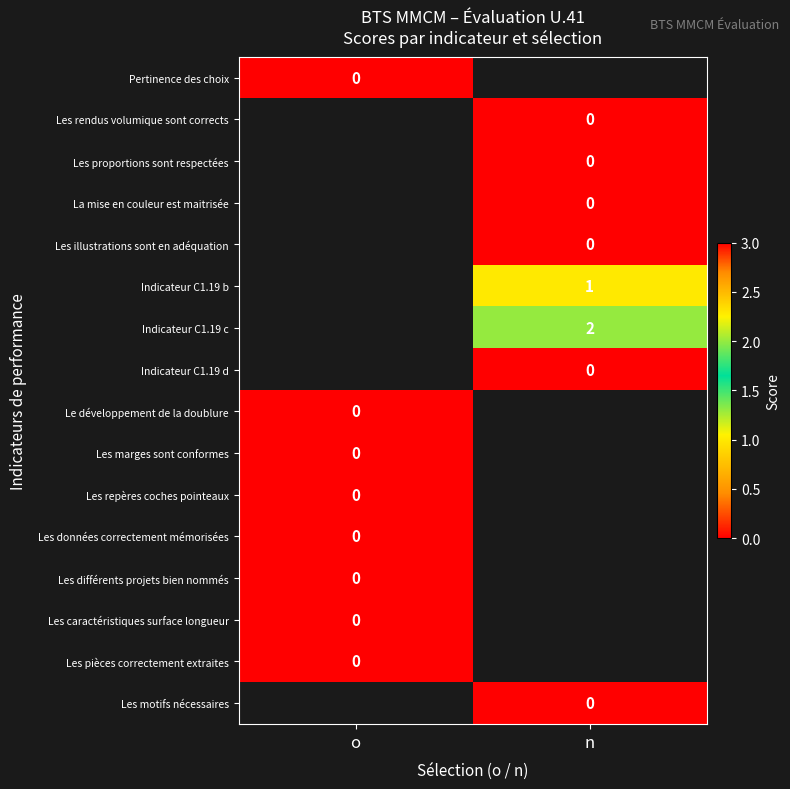

Which category has the lowest value across all series?

o